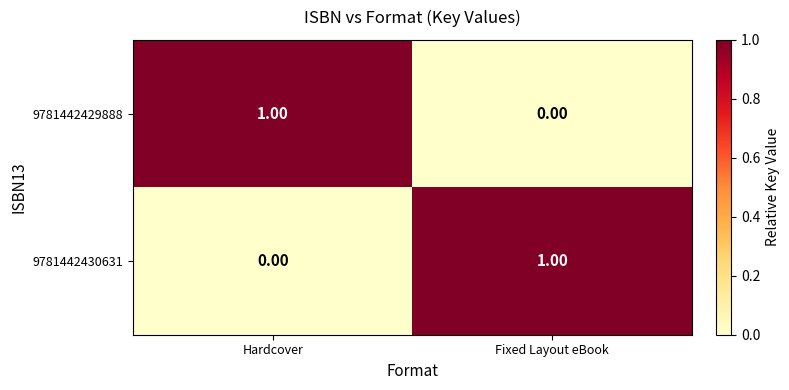

At which label is 9781442429888 closest to 0?

Fixed Layout eBook